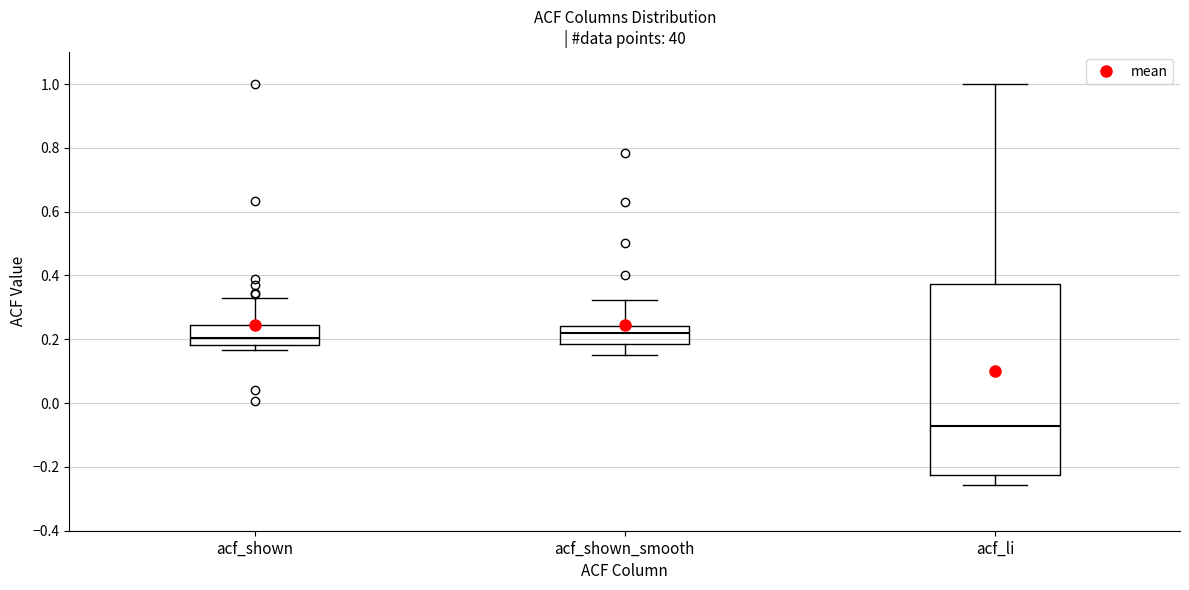

Which box has the lowest median line?

acf_li